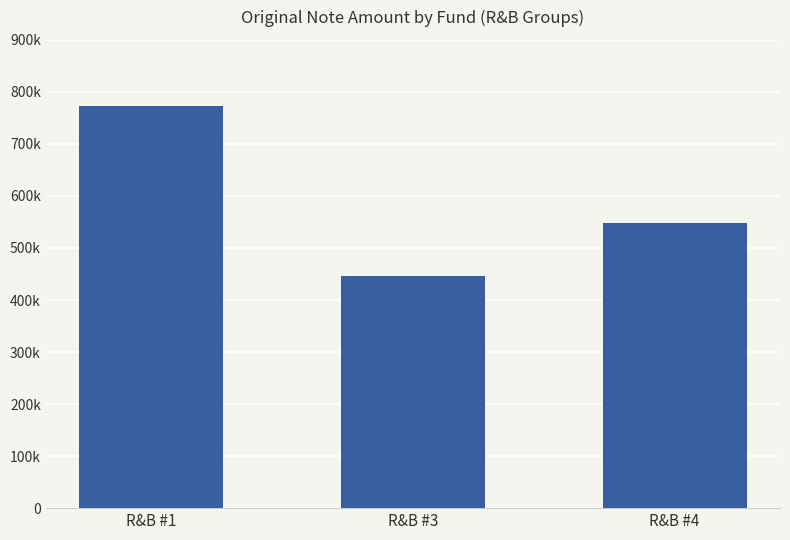

What is the difference between the maximum and minimum values?

326988.7